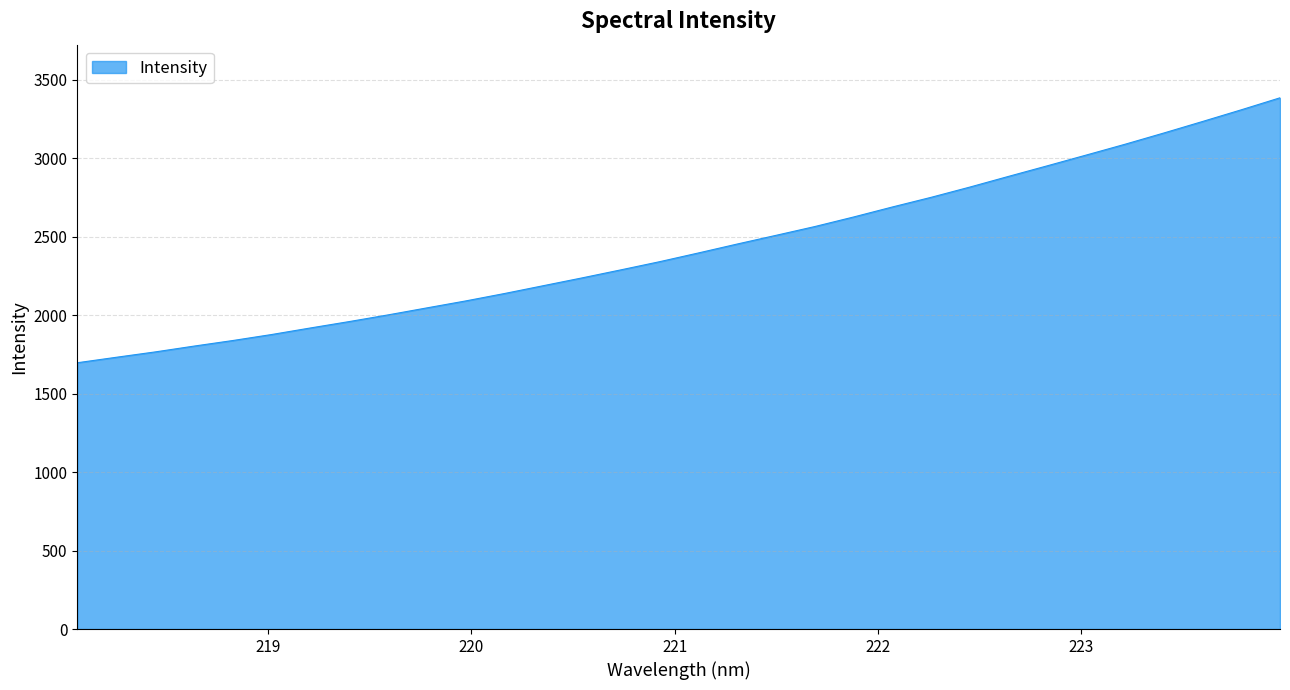

What is the smallest value displayed?

1696.3